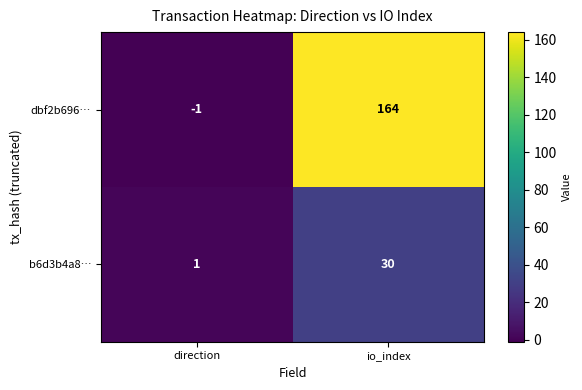

What is the greatest value displayed?

164